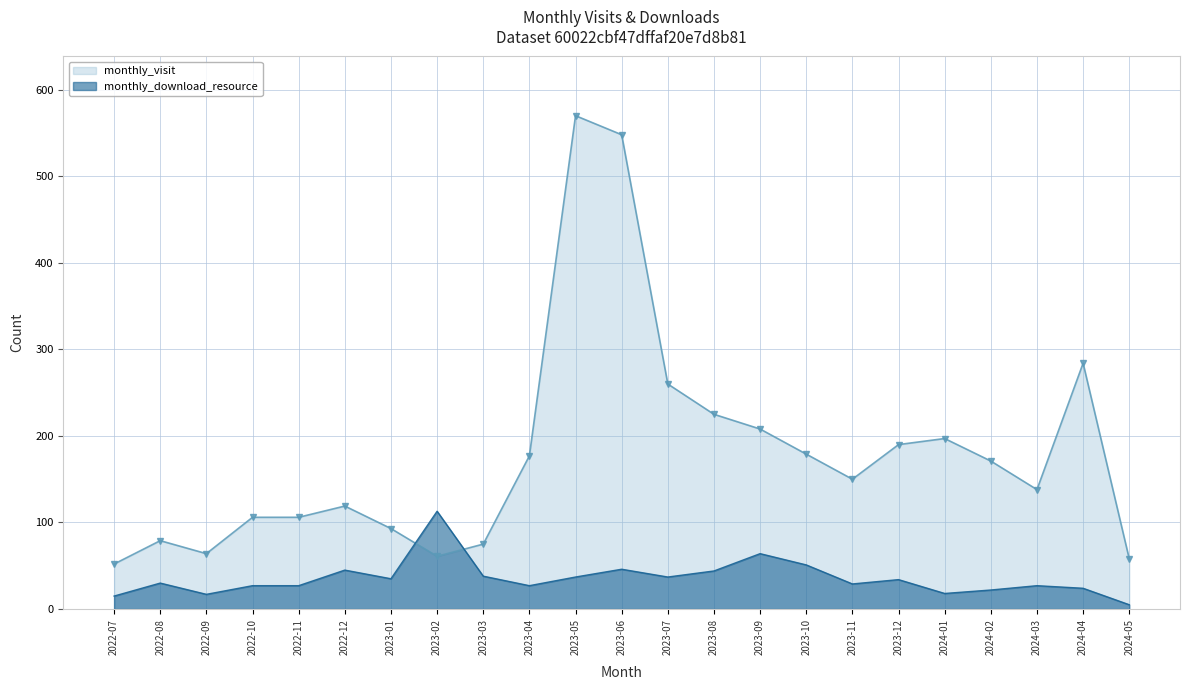

Rank the series by their average value, from highest to lowest.

monthly_visit, monthly_download_resource